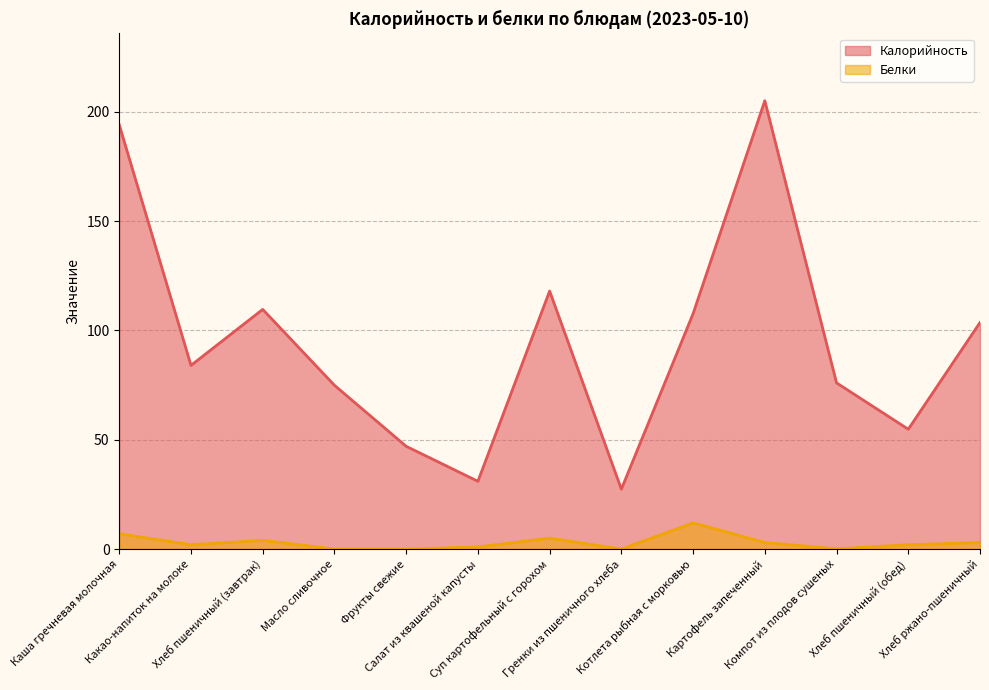

List the series in order of their peak value, highest first.

Калорийность, Белки